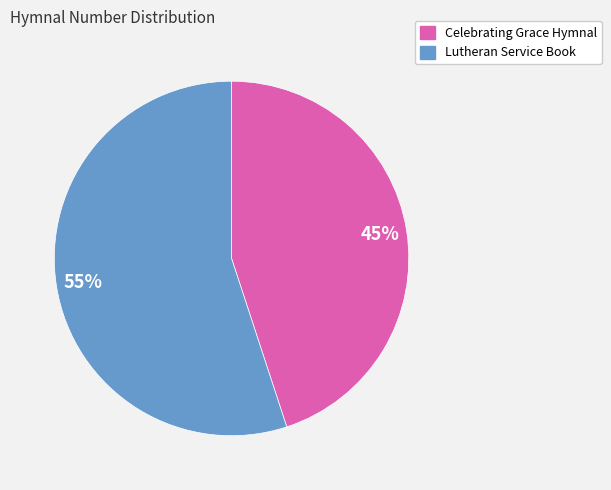

How many slices are in this pie chart?

2